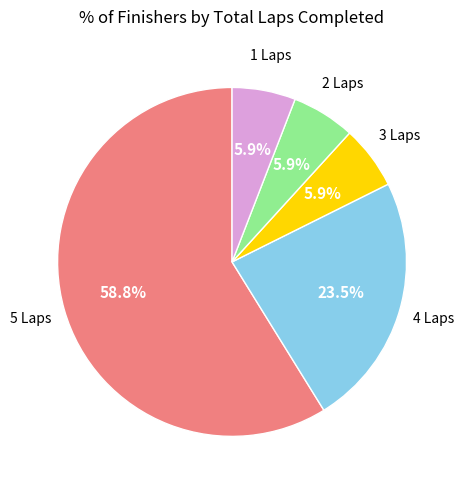

Which category has the biggest portion of the pie?

5 Laps